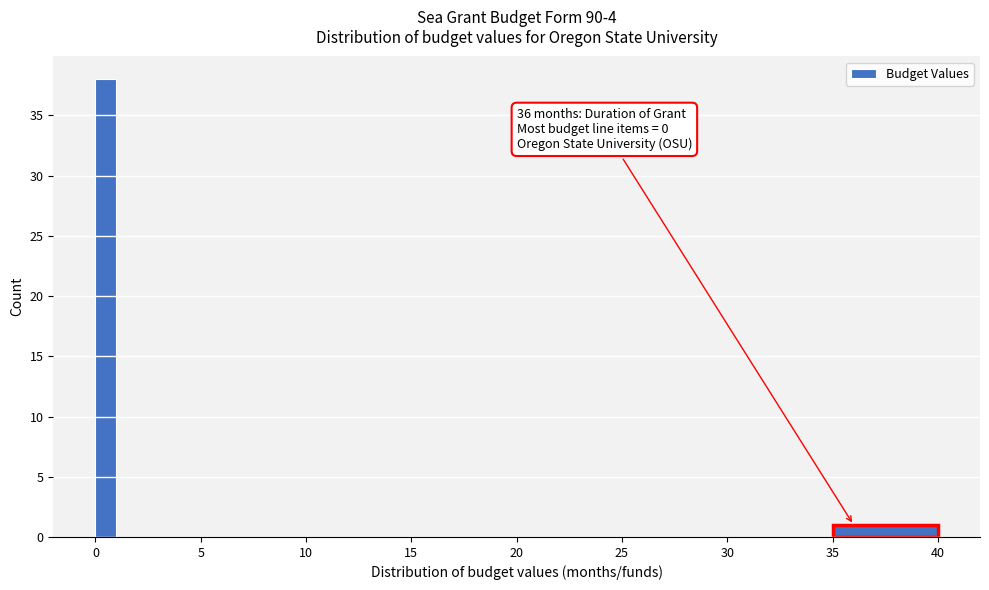

Read against the x-axis, roughly where is the centre of the tallest bar?

0.5